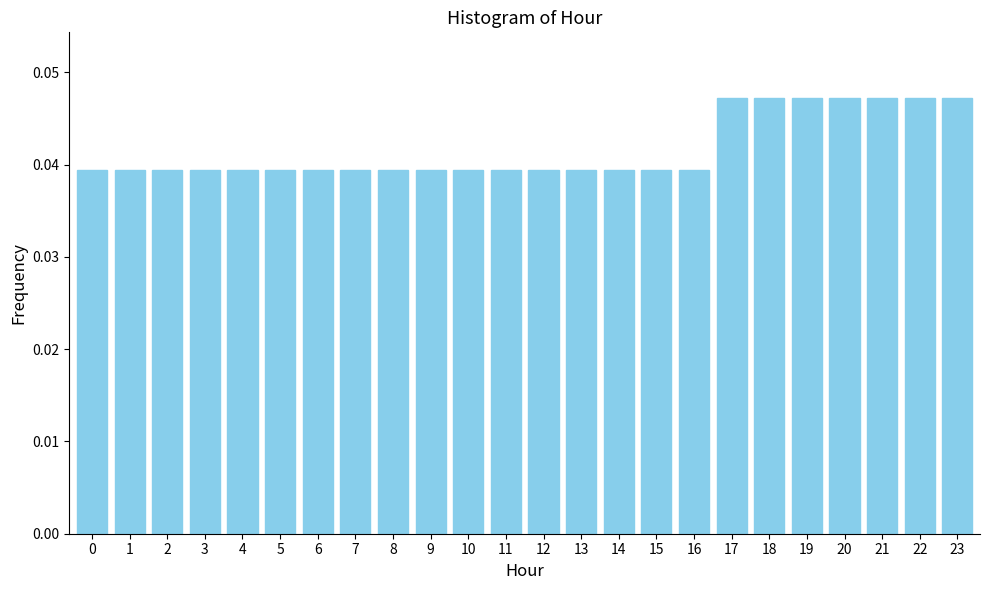

What is the sum of all values?

1.0